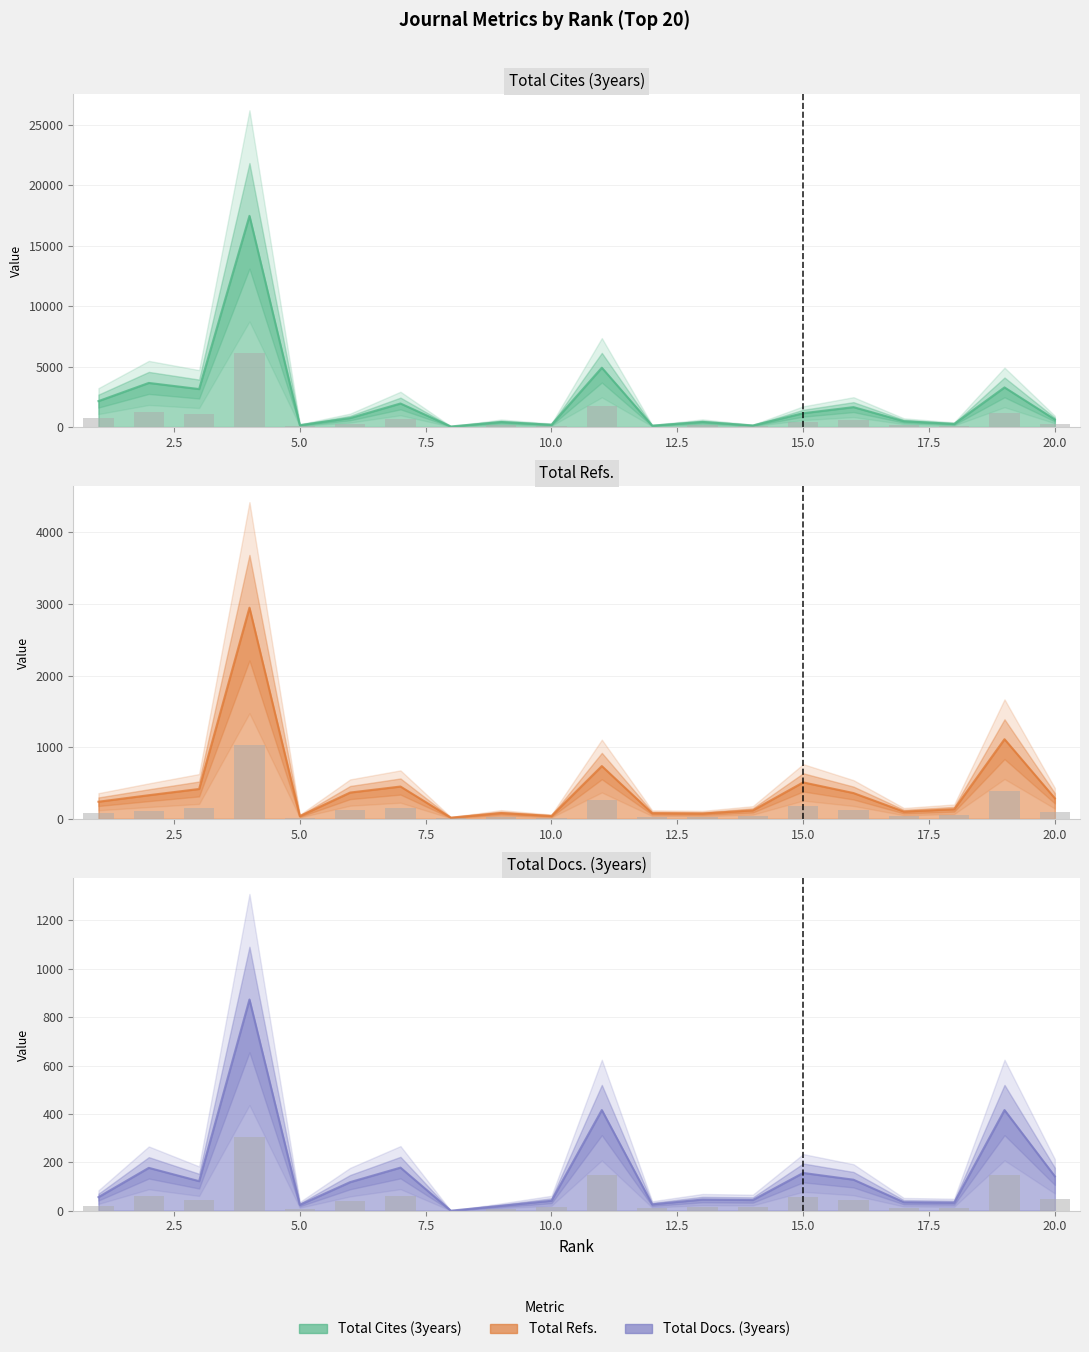

Rank the series by their average value, from highest to lowest.

Total Cites (3years), Total Refs., Total Docs. (3years)